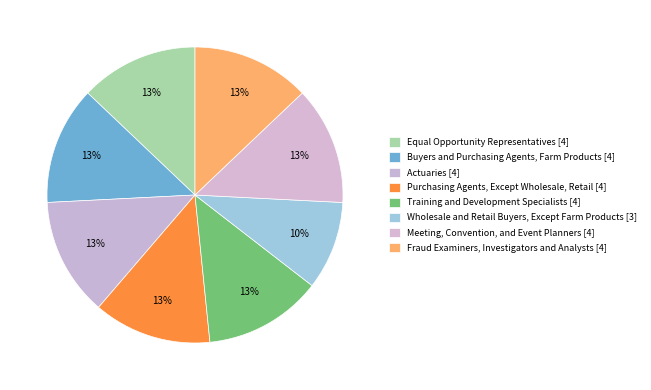

How many segments does this pie chart have?

8